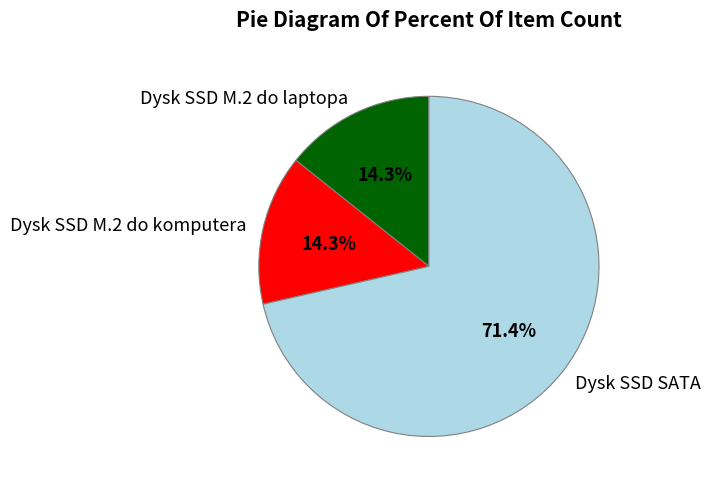

Approximately how many times larger is the value at Dysk SSD M.2 do komputera compared to Dysk SSD M.2 do laptopa?

1.0